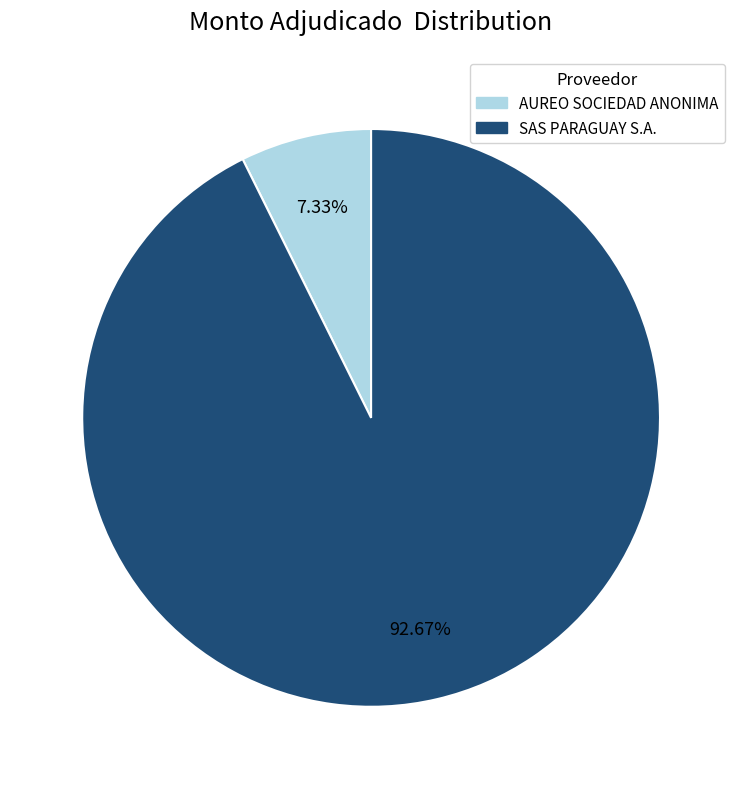

What portion of the pie excludes SAS PARAGUAY S.A.?

7.3%